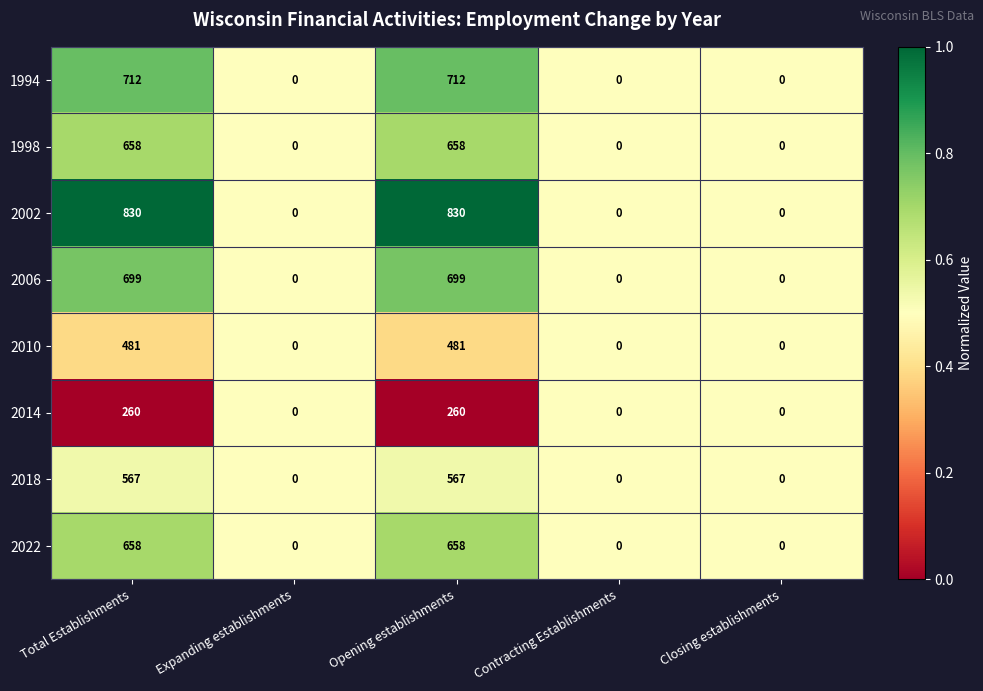

Which series has the largest range (max minus min)?

2002